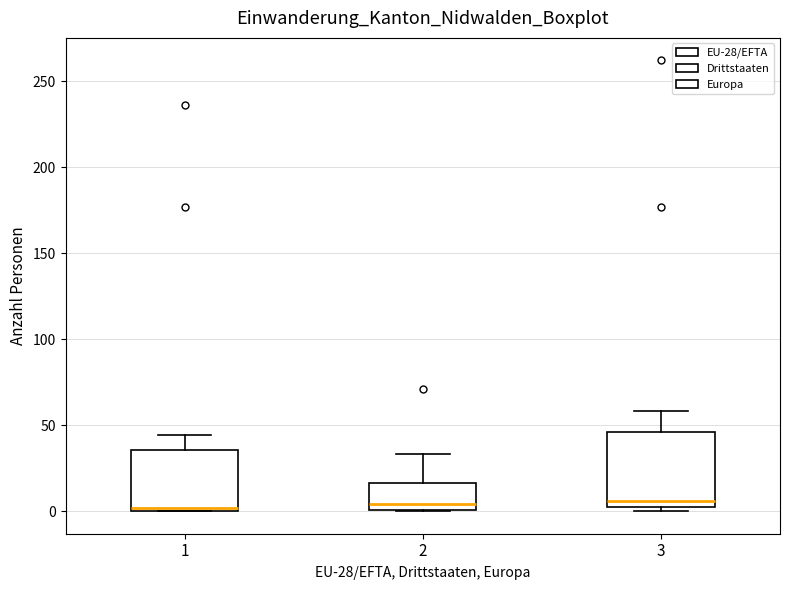

Where is the upper edge of the box at x = 1 on the y-axis? The values are not printed on the chart, so give them approximately, as read against the axis.

35